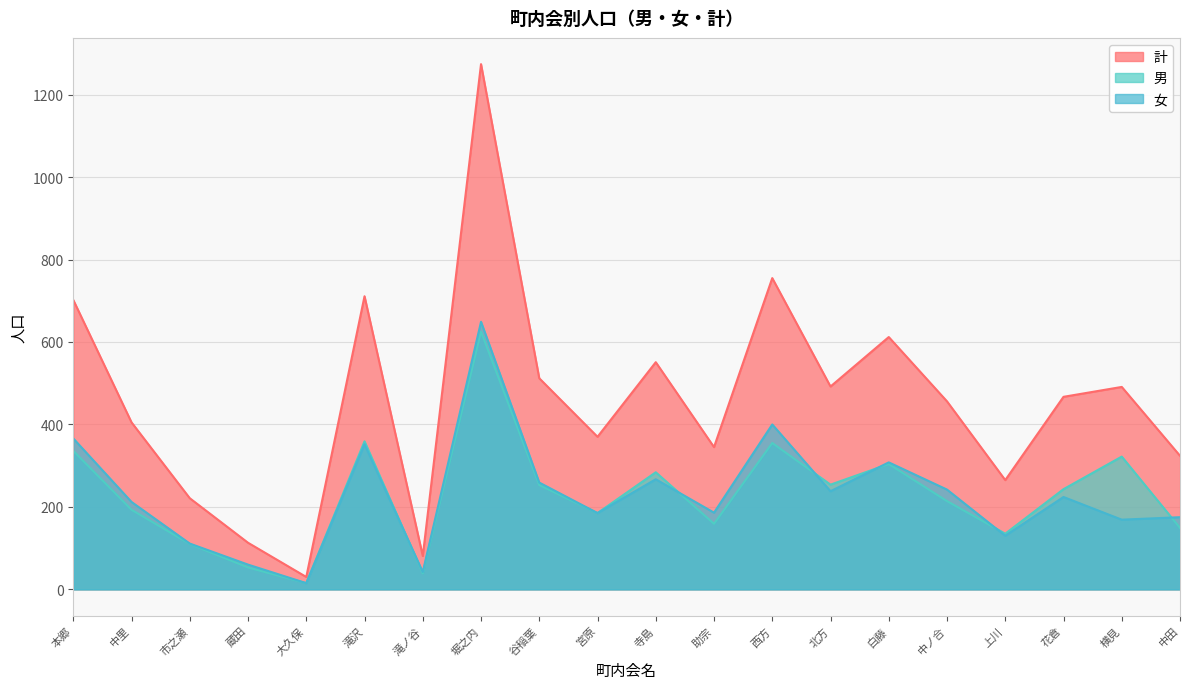

What are all the series names shown in the legend?

計, 男, 女